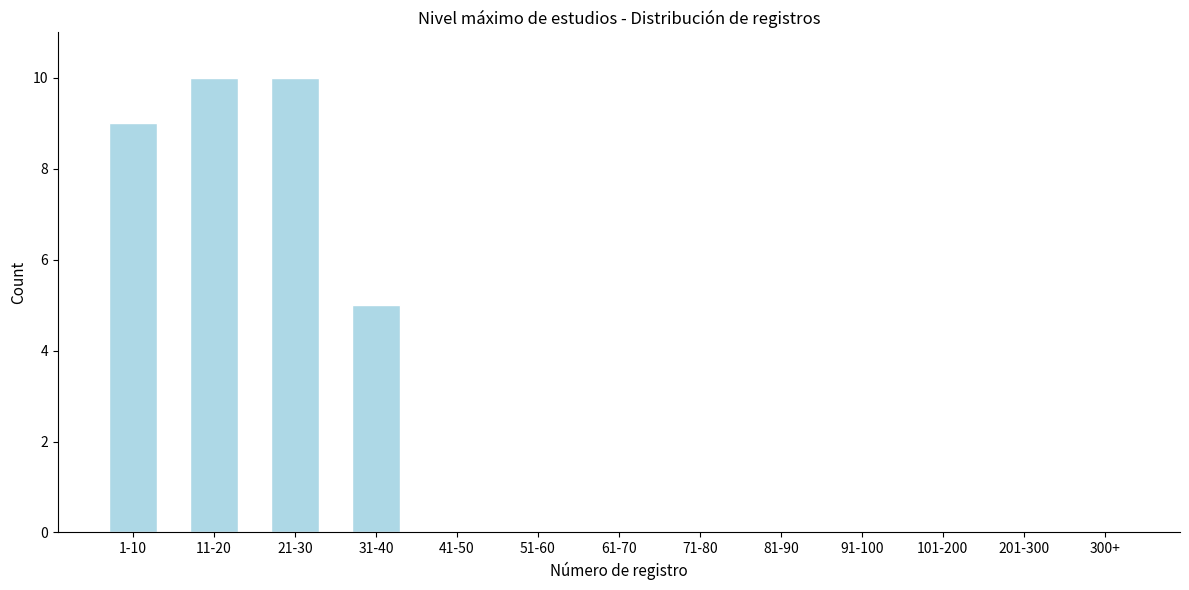

Reading left to right, extract all data points from this chart.

1-10=9	11-20=10	21-30=10	31-40=5	41-50=0	51-60=0	61-70=0	71-80=0	81-90=0	91-100=0	101-200=0	201-300=0	300+=0